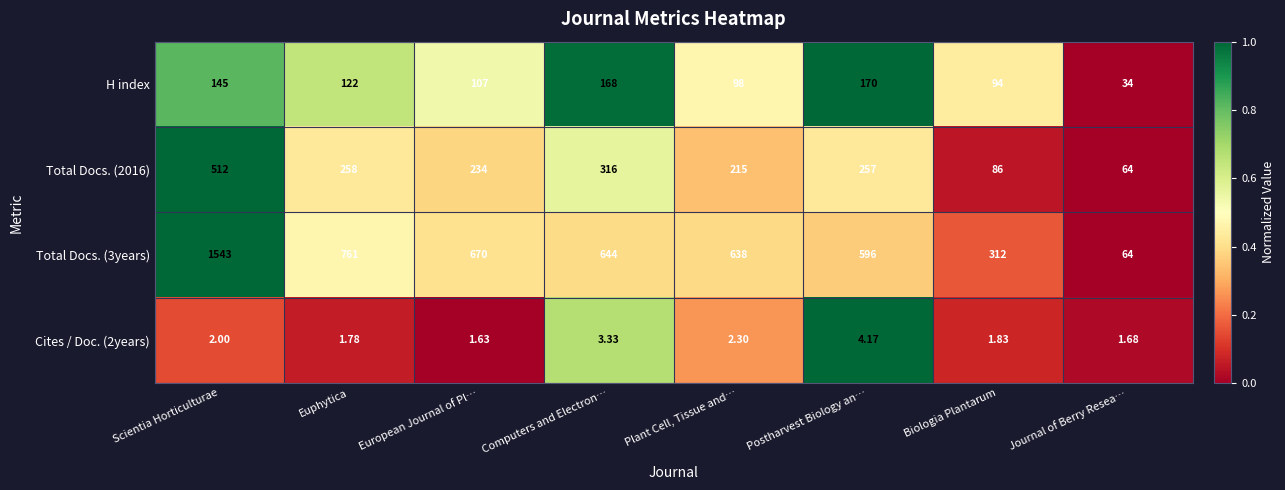

How many distinct data groups are displayed?

4